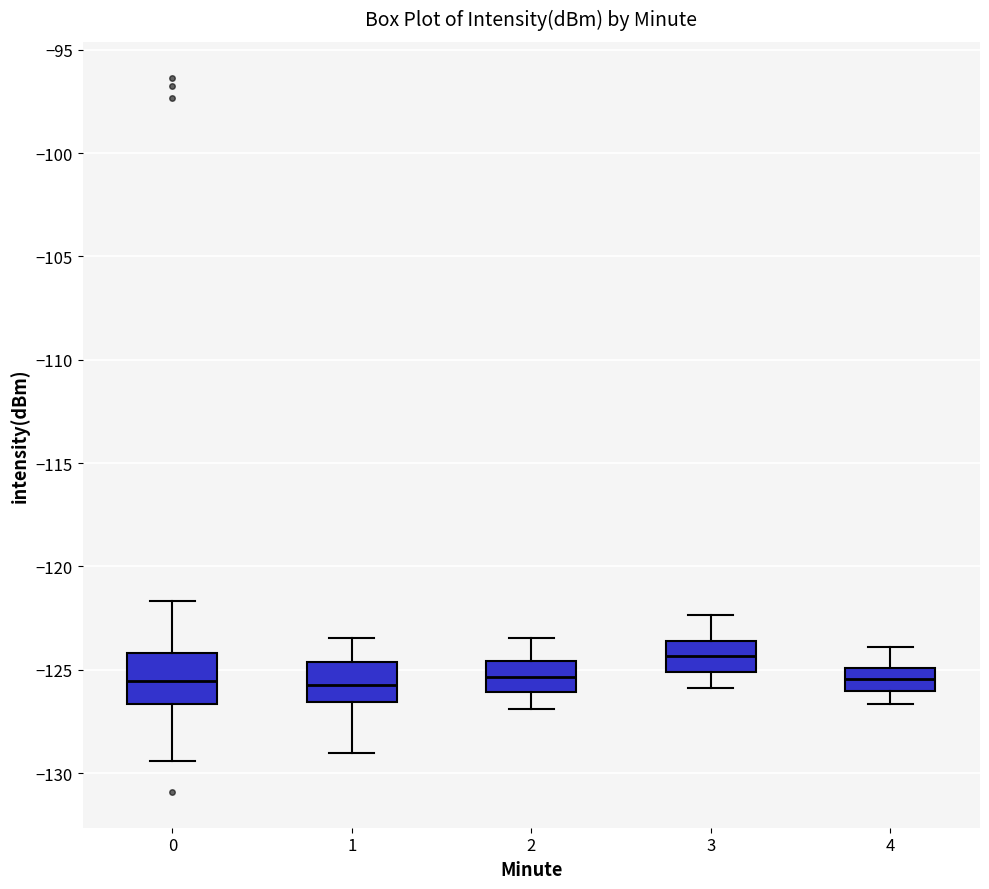

Where does the median line of the box at x = 1 sit on the y-axis? The values are not printed on the chart, so give them approximately, as read against the axis.

-125.5